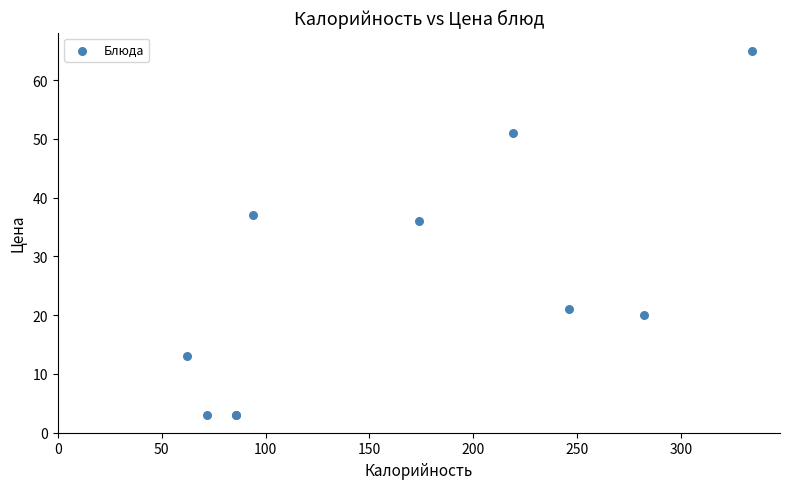

What Y value in the scatter plot is closest to 34?

36